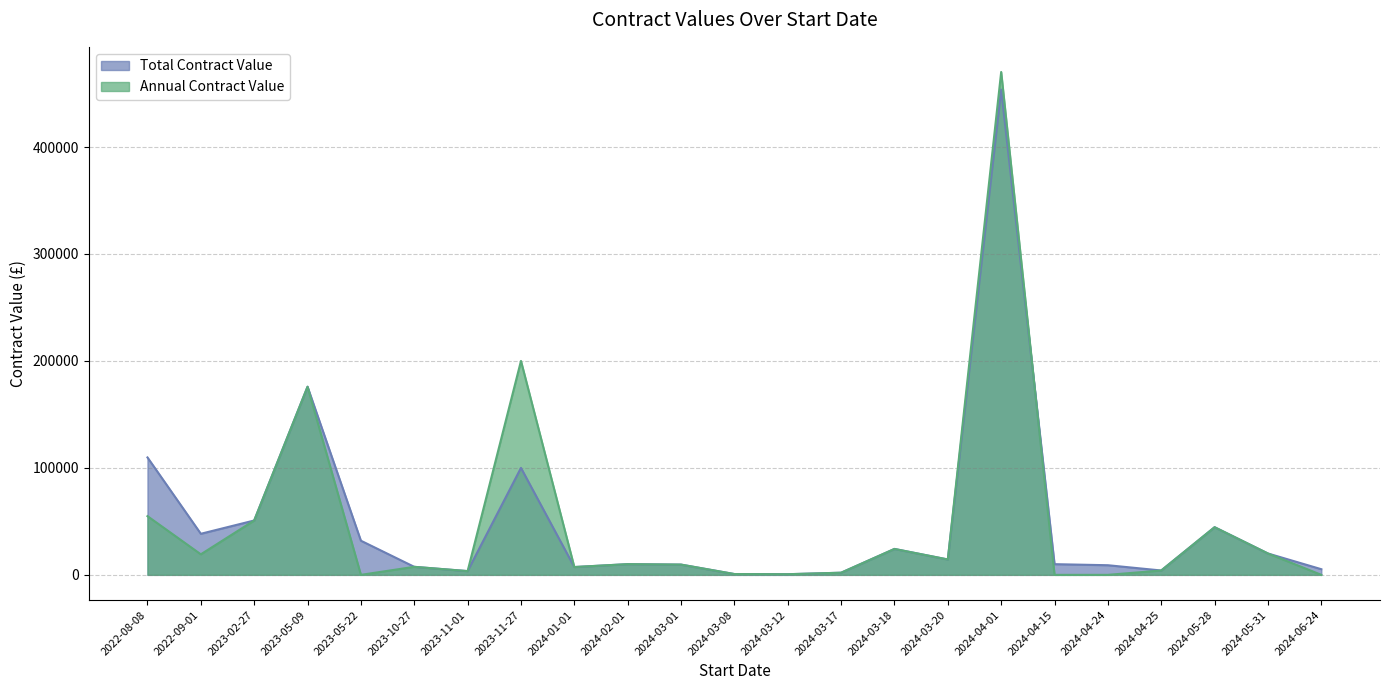

Which series has the largest range (max minus min)?

Annual Contract Value